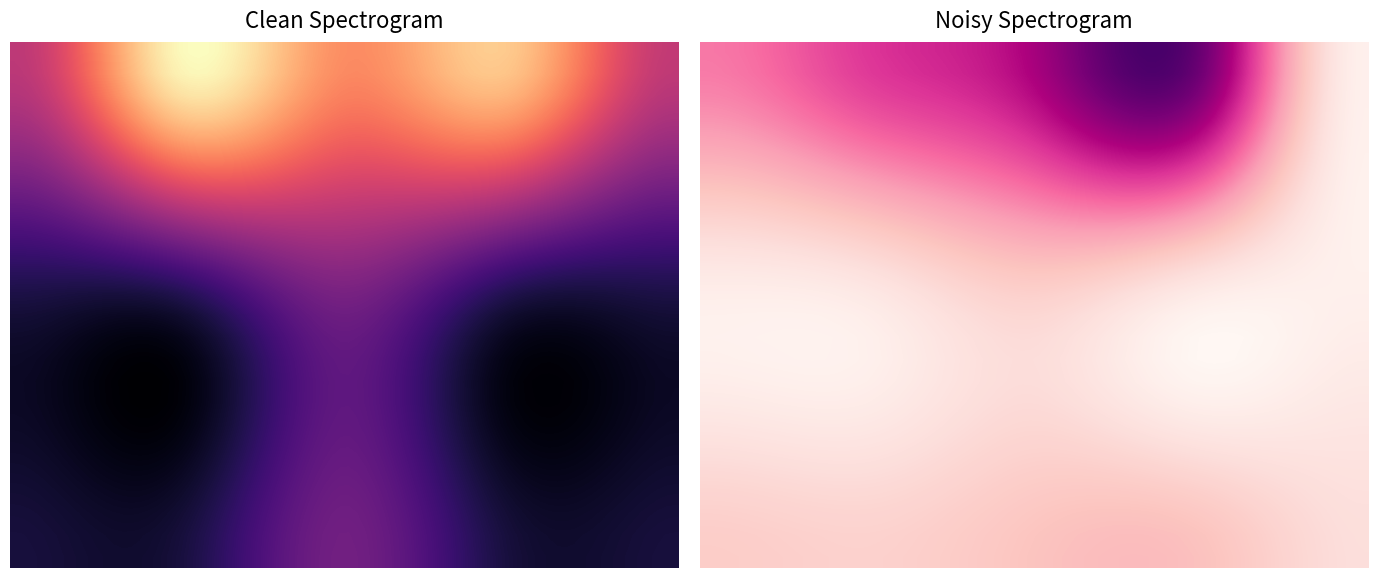

Is it true that SI equals -16.6 at VE?

False